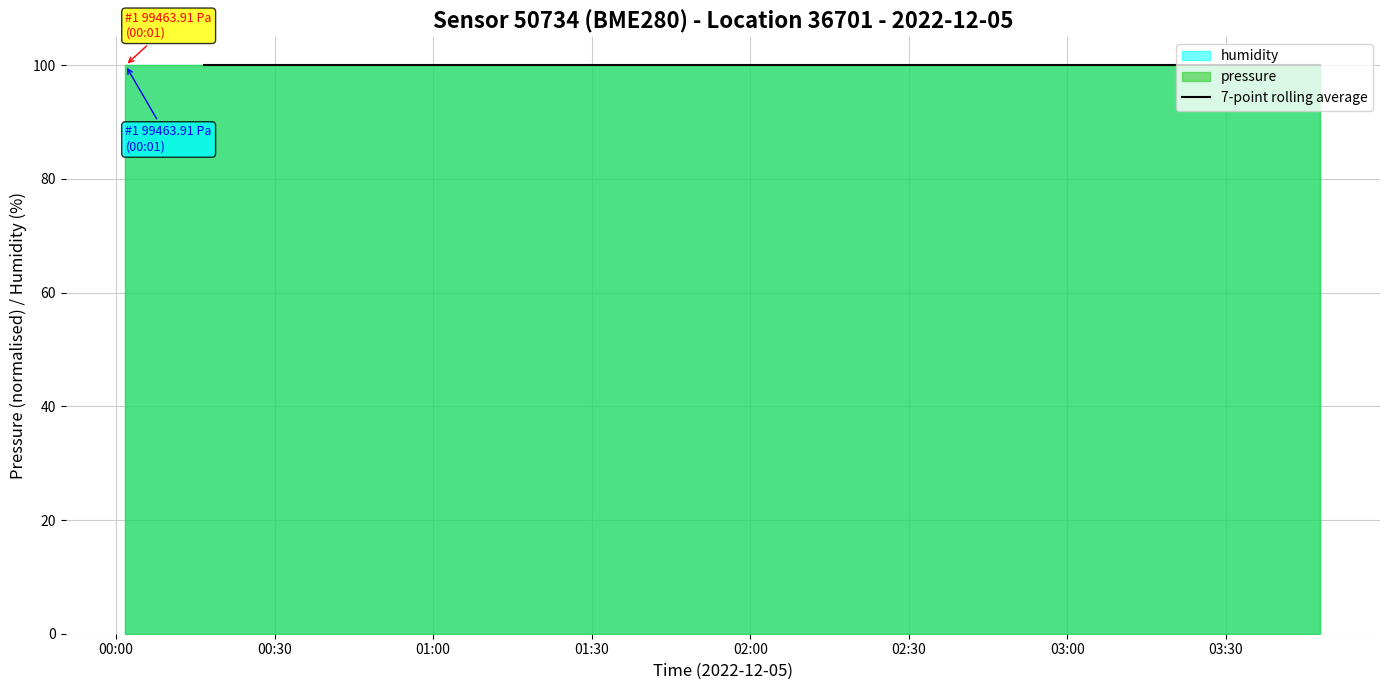

The humidity series shows 51.9 at 26. True or false?

False